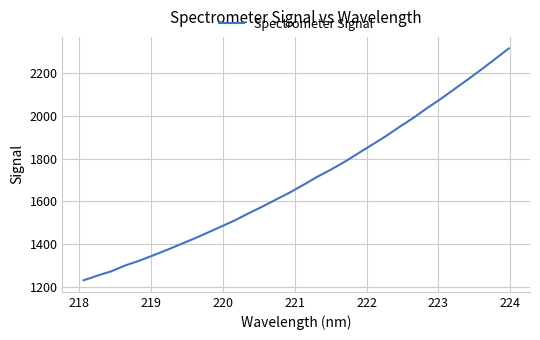

What is the greatest value displayed?

2315.3